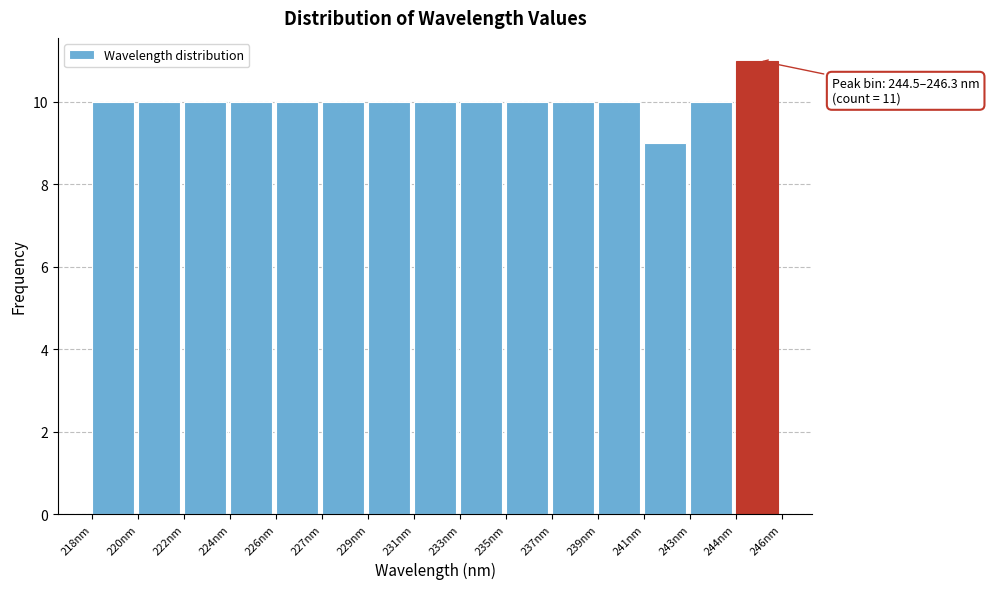

Reading left to right, extract all data points from this chart.

10	10	10	10	10	10	10	10	10	10	10	10	9	10	11